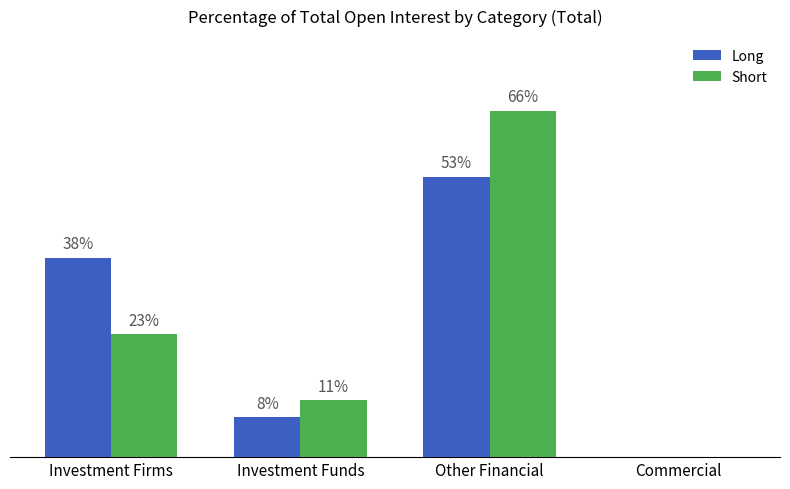

Is the value of Long at Other Financial greater than the value of Short at Investment Firms?

Yes